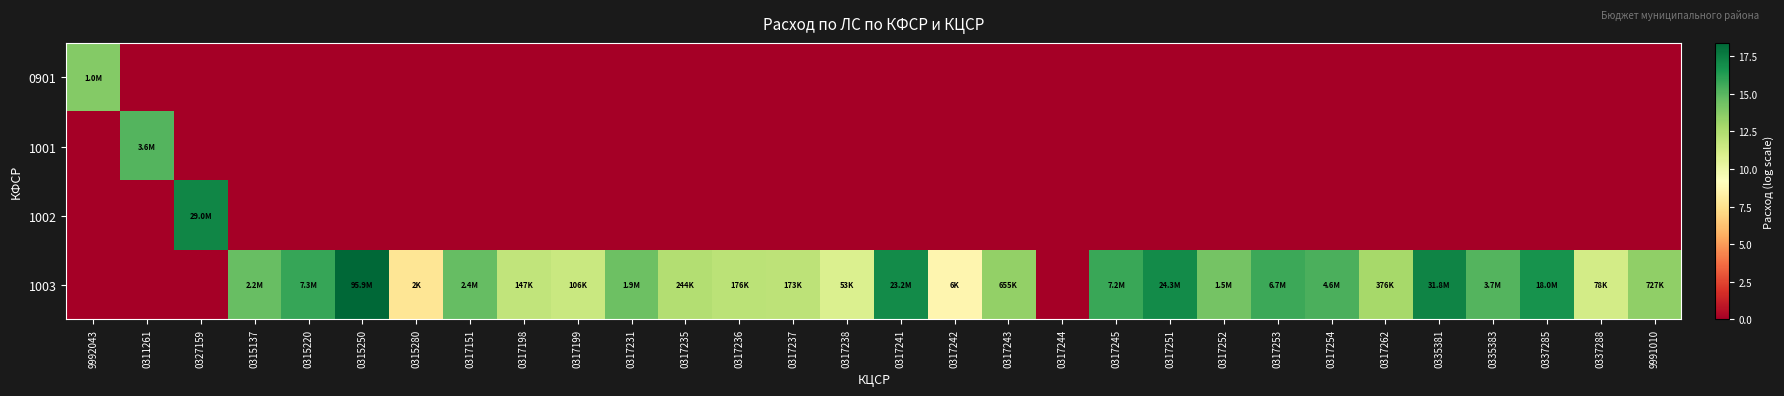

What is the spread (max minus min) of values at 0315220?

15.8